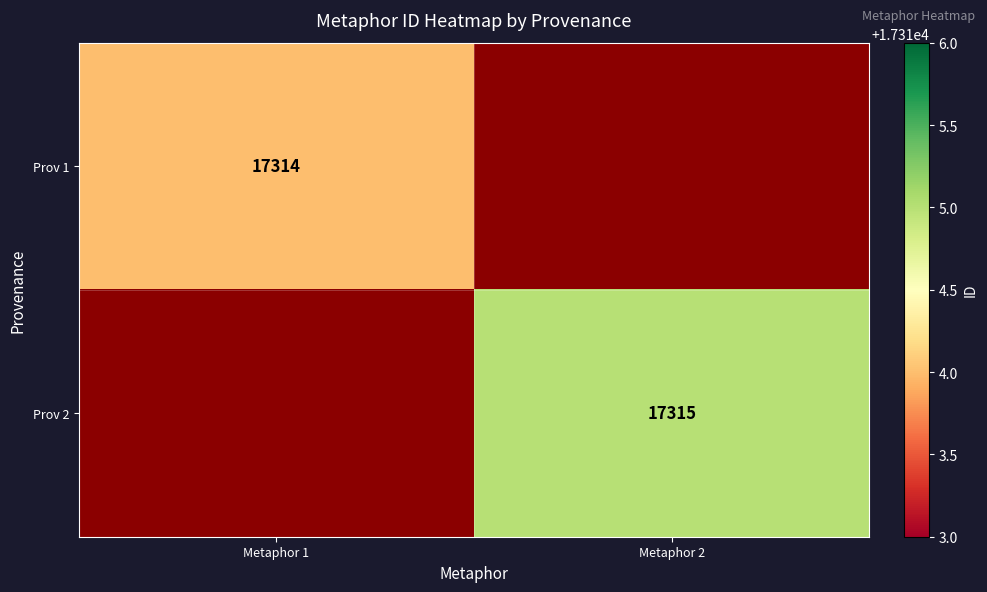

What is the minimum value shown in the chart?

17314.0